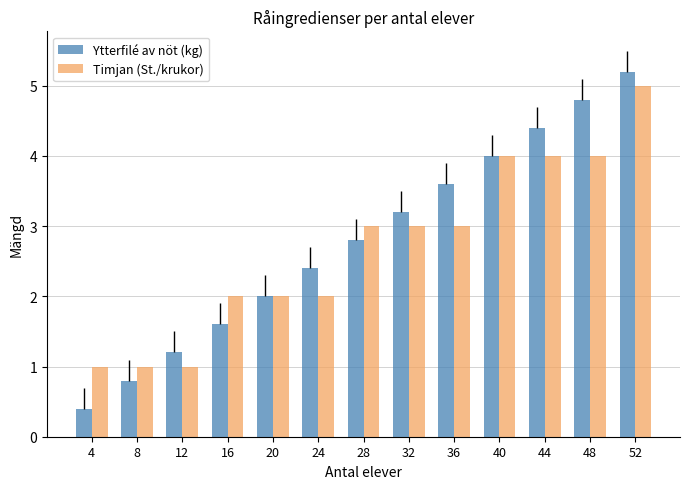

Reading left to right, transcribe all the data shown in this chart.

Ytterfilé av nöt (kg): 0.4	0.8	1.2	1.6	2.0	2.4	2.8	3.2	3.6	4.0	4.4	4.8	5.2
Timjan (St./krukor): 1.0	1.0	1.0	2.0	2.0	2.0	3.0	3.0	3.0	4.0	4.0	4.0	5.0